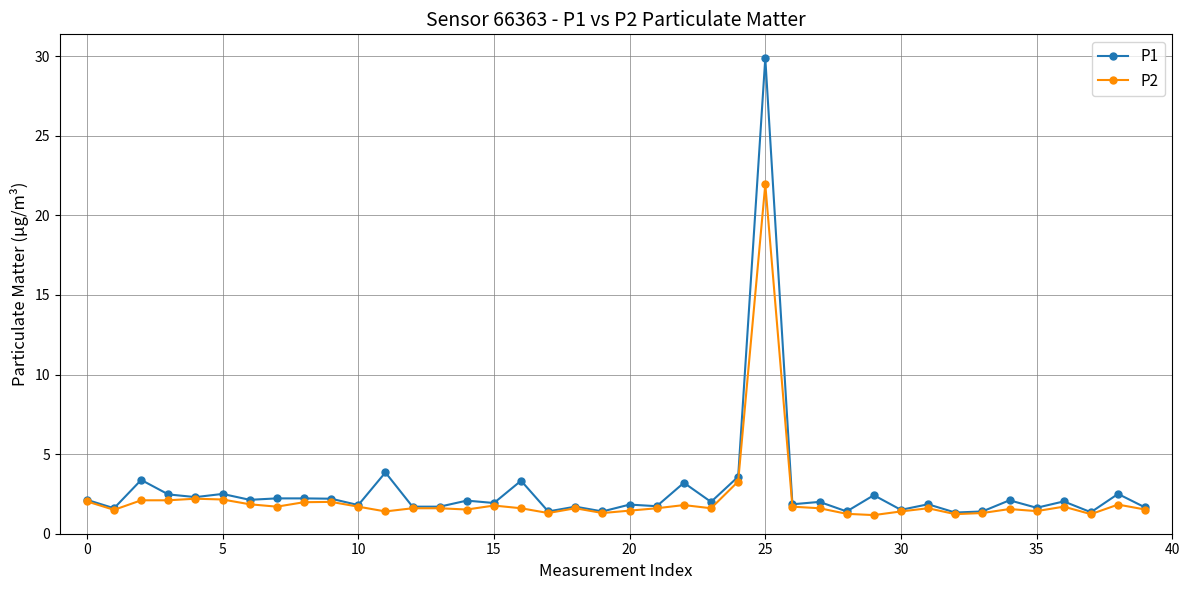

What is the maximum value for P1?

29.9